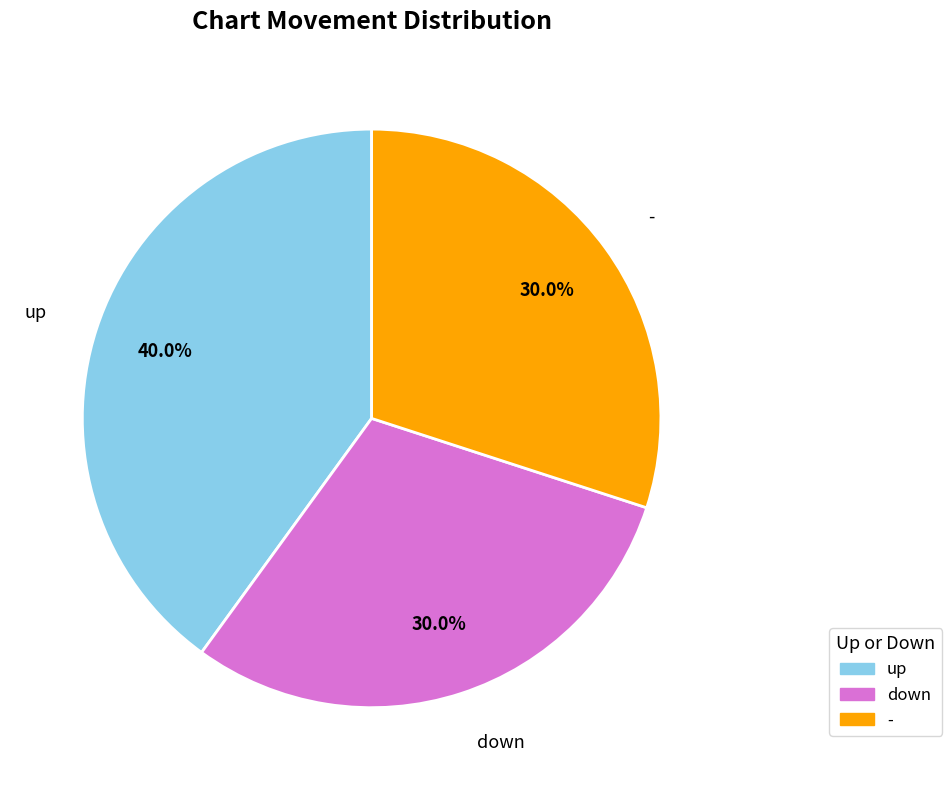

To the nearest percent, what is the average slice percentage?

33%